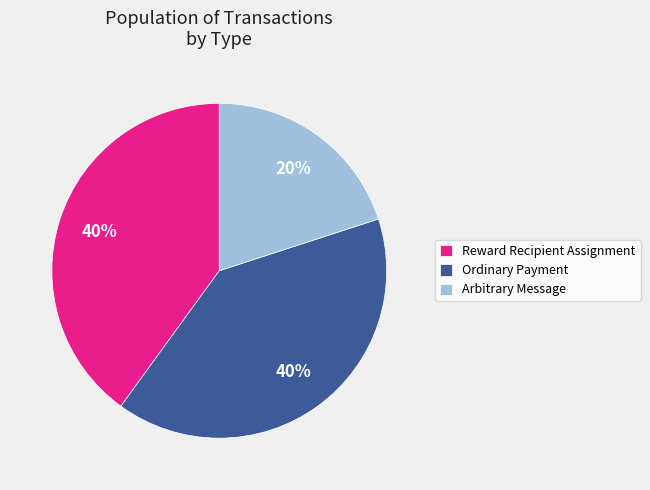

Is it true that Arbitrary Message is 34% of the pie?

False